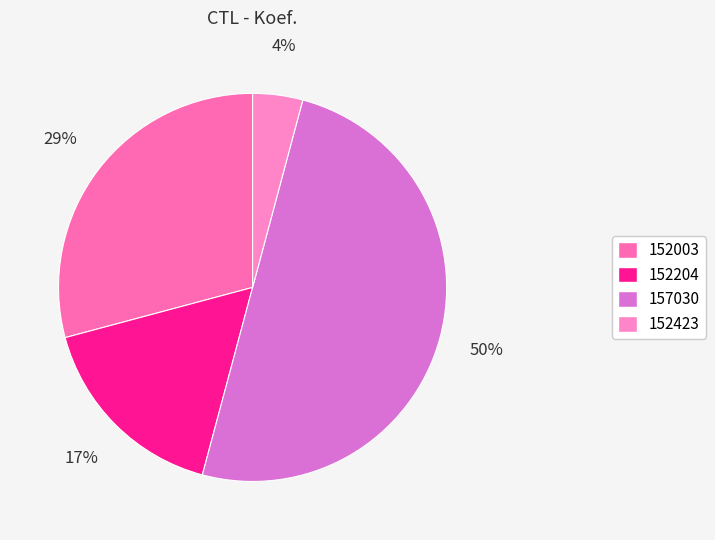

How many segments does this pie chart have?

4